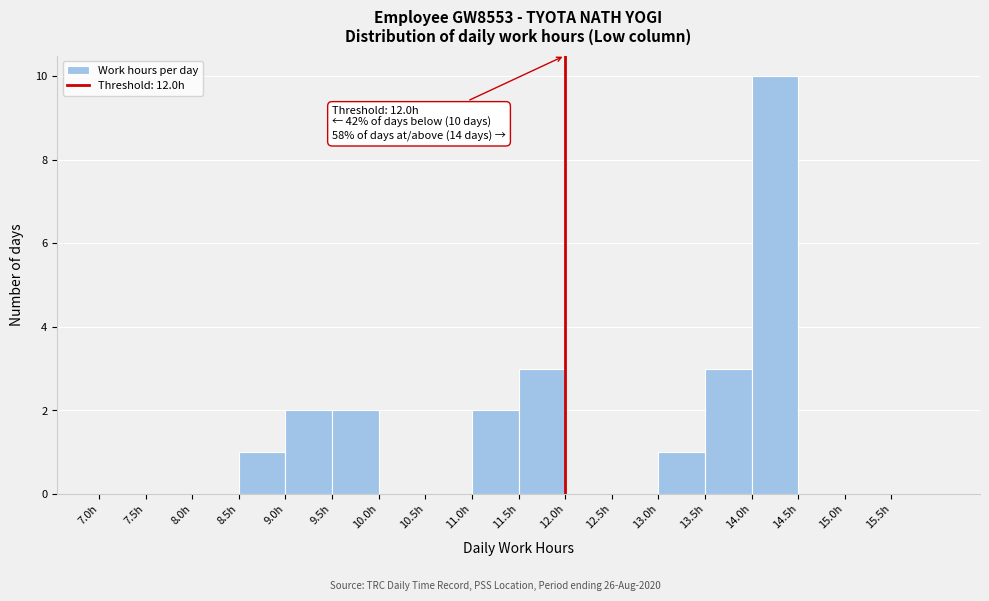

Which range on the x-axis has the tallest bar?

14.0 to 14.5